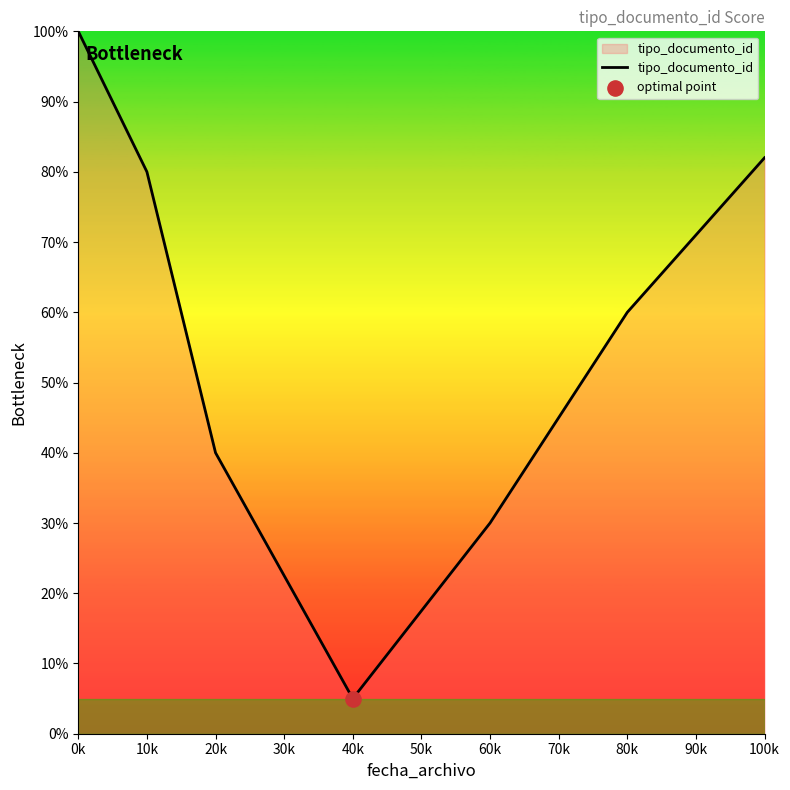

Which has a higher value, 20k or 10k?

10k